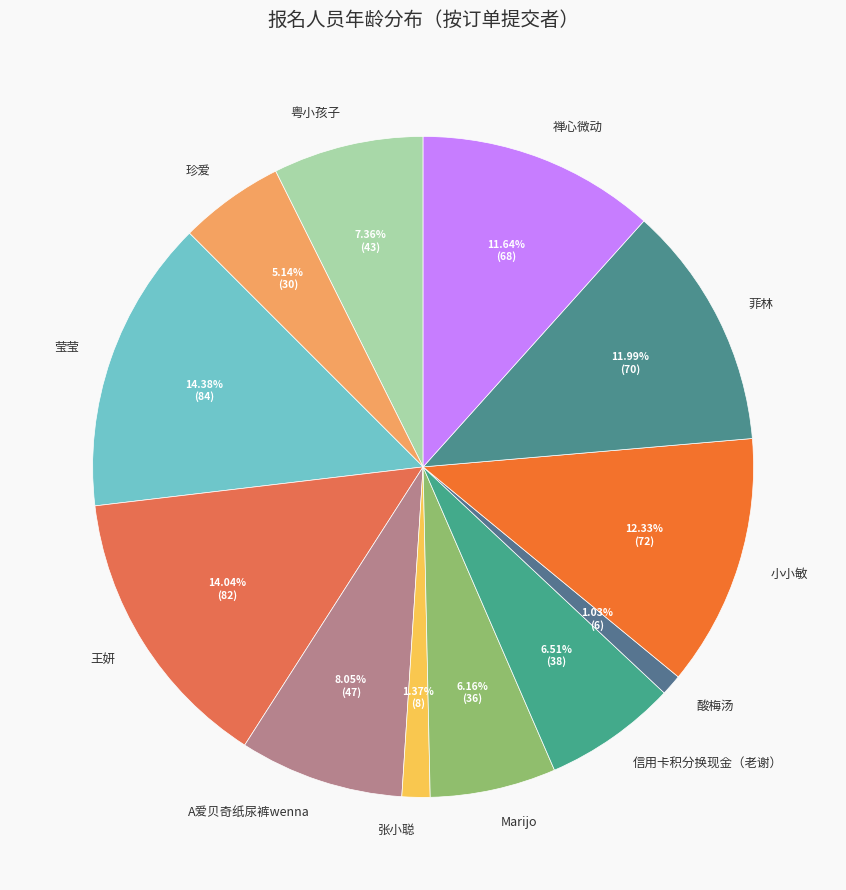

To the nearest percent, what is the average slice percentage?

8%